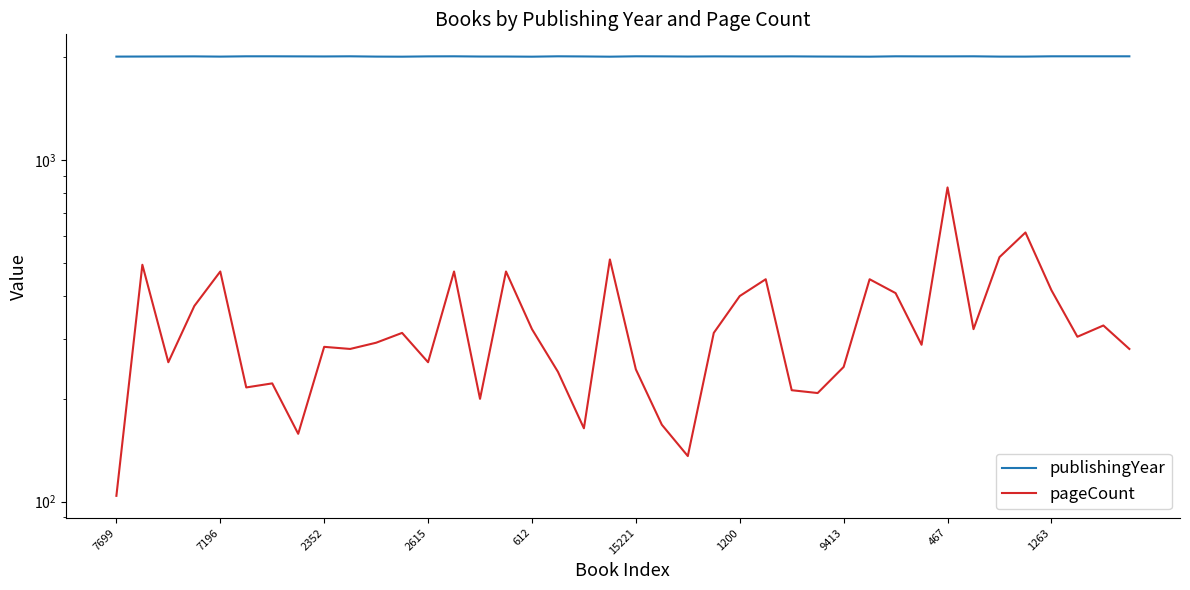

What is the value of the pageCount point at the 20th from the left?

512